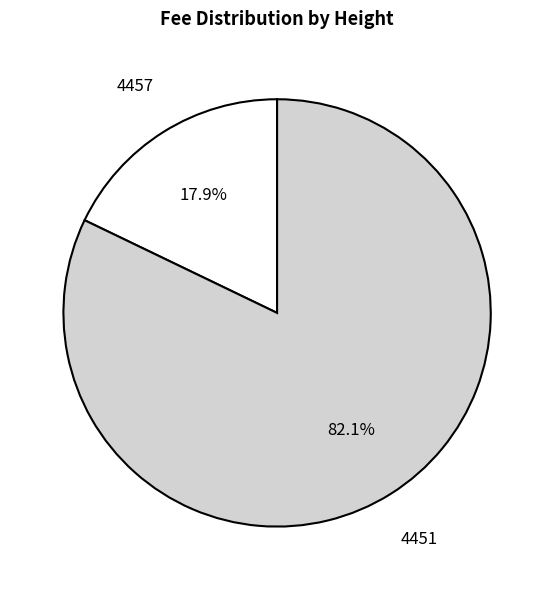

Rank the categories by value from highest to lowest.

4451, 4457